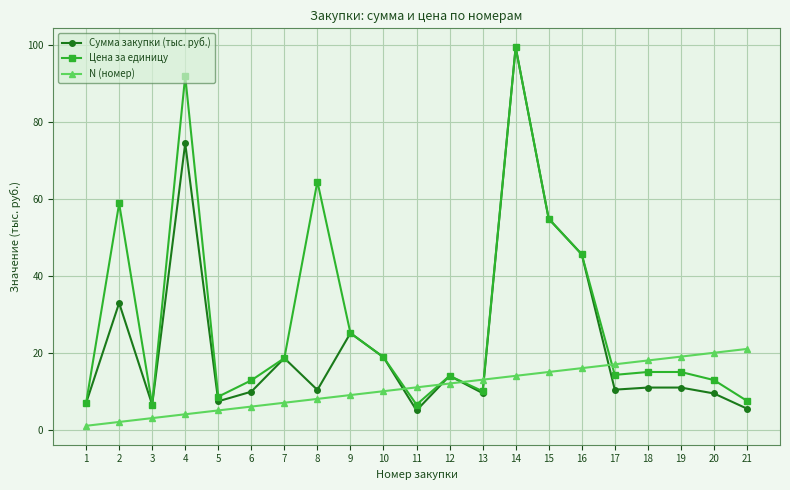

Count the number of categories in the chart.

21